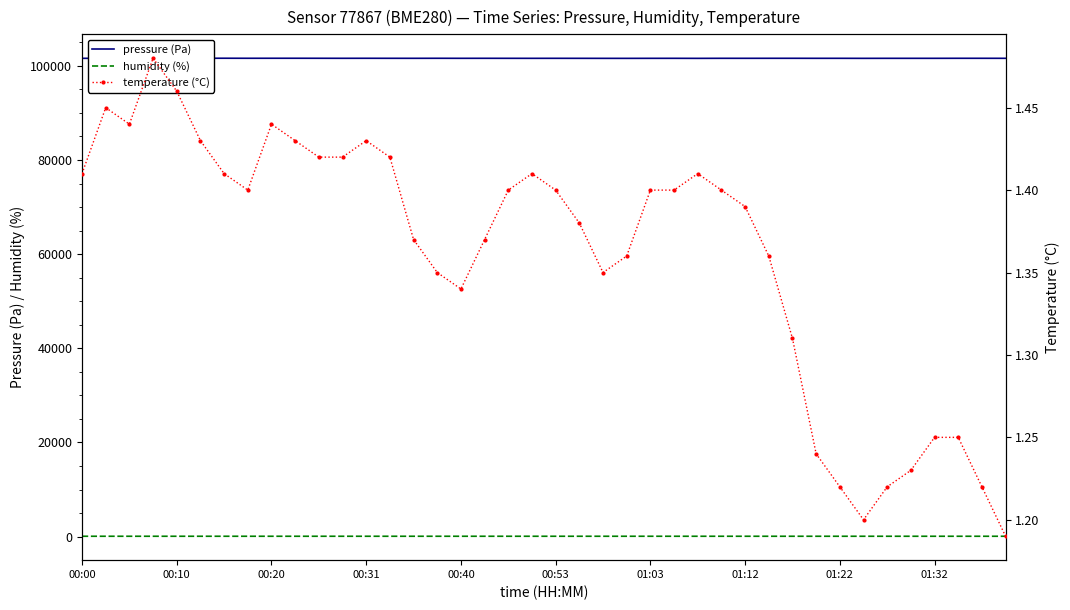

Reading right to left, what are all the values shown in this chart?

pressure (Pa): 101598.5	101601.8	101603.4	101596.3	101595.6	101596.5	101590.4	101598.3	101597.2	101603.0	101601.8	101598.1	101599.8	101588.2	101597.1	101594.4	101587.6	101589.4	101594.5	101598.0	101594.3	101597.1	101600.8	101597.5	101604.6	101598.2	101600.5	101604.9	101600.5	101605.9	101610.2	101609.2	101606.0	101614.8	101604.9	101607.3	101606.3	101599.4	101603.0	101594.3
humidity (%): 82.1	81.9	82.1	82.6	82.4	82.4	82.7	82.5	82.3	82.4	82.7	82.4	82.8	82.3	82.7	82.9	83.0	82.4	82.4	82.8	82.4	82.6	82.7	82.8	82.7	82.8	82.6	82.6	82.7	82.8	82.5	82.5	82.5	82.8	82.4	82.6	82.8	82.5	82.4	83.0
temperature (°C): 1.2	1.2	1.2	1.2	1.2	1.2	1.2	1.2	1.2	1.3	1.4	1.4	1.4	1.4	1.4	1.4	1.4	1.4	1.4	1.4	1.4	1.4	1.4	1.3	1.4	1.4	1.4	1.4	1.4	1.4	1.4	1.4	1.4	1.4	1.4	1.5	1.5	1.4	1.4	1.4